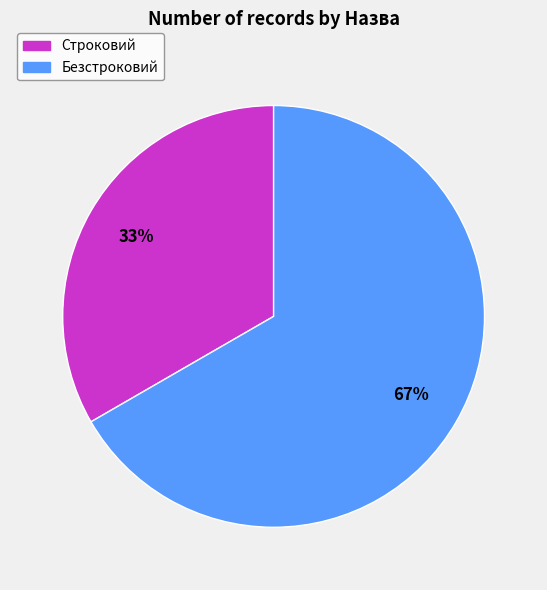

To the nearest percent, what portion does Безстроковий represent?

67%